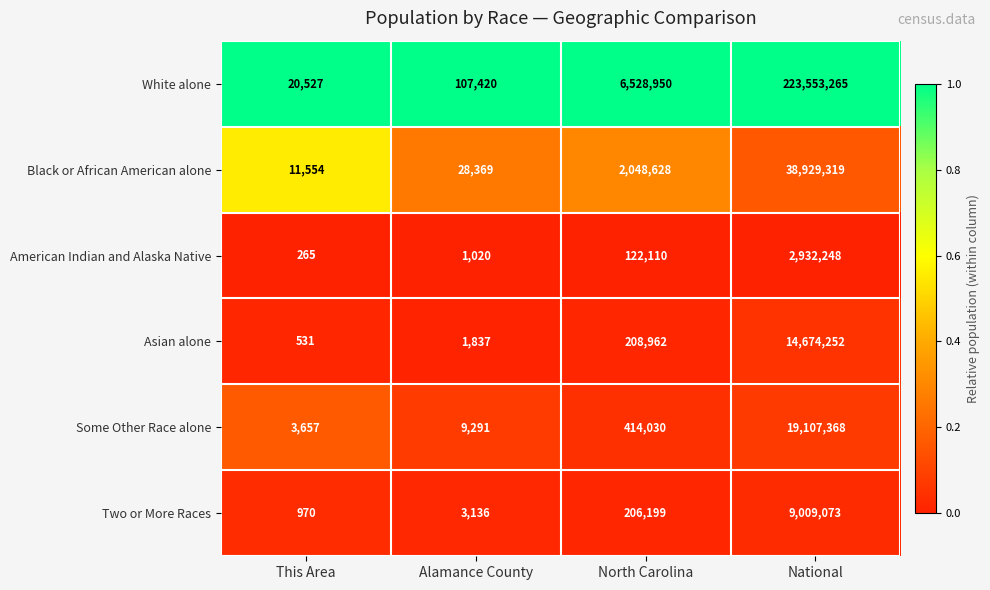

What is the difference between the maximum and minimum values in the White alone series?

223532738